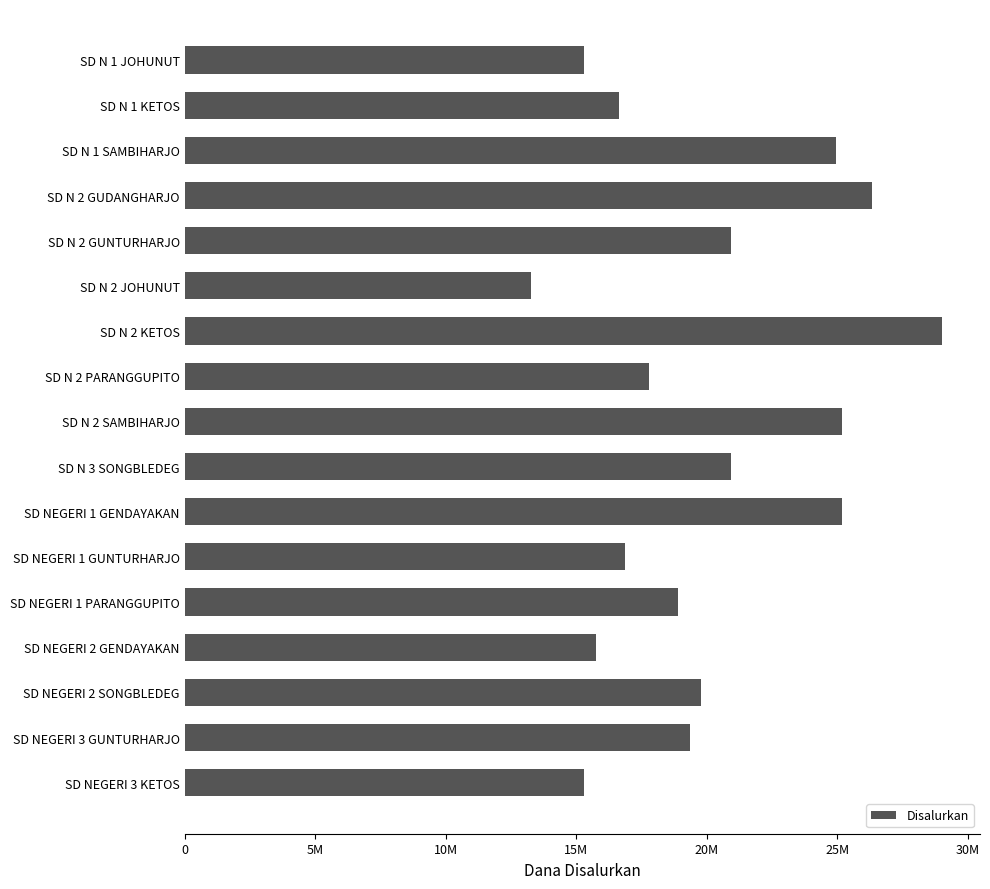

What is the sum of all values?

341550000